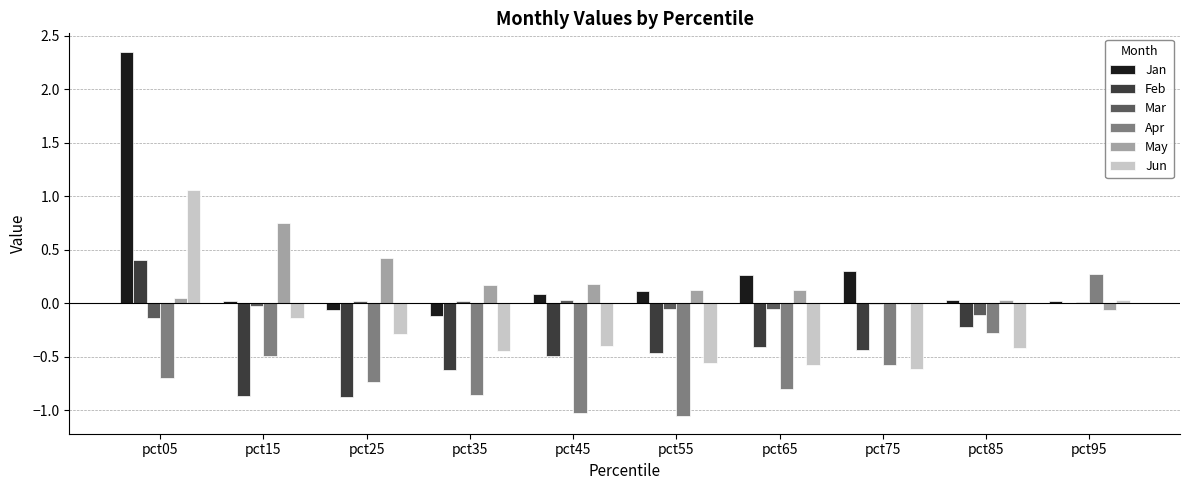

How many data points in Jun are above 0?

2